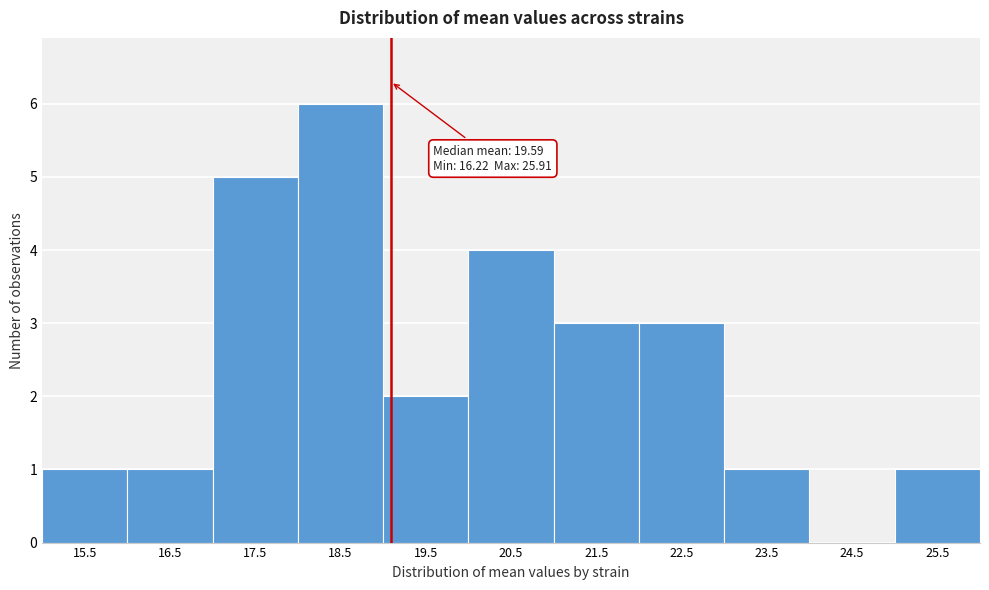

Reading left to right, what are all the values shown in this chart?

15.5=1	16.5=1	17.5=5	18.5=6	19.5=2	20.5=4	21.5=3	22.5=3	23.5=1	24.5=0	25.5=1